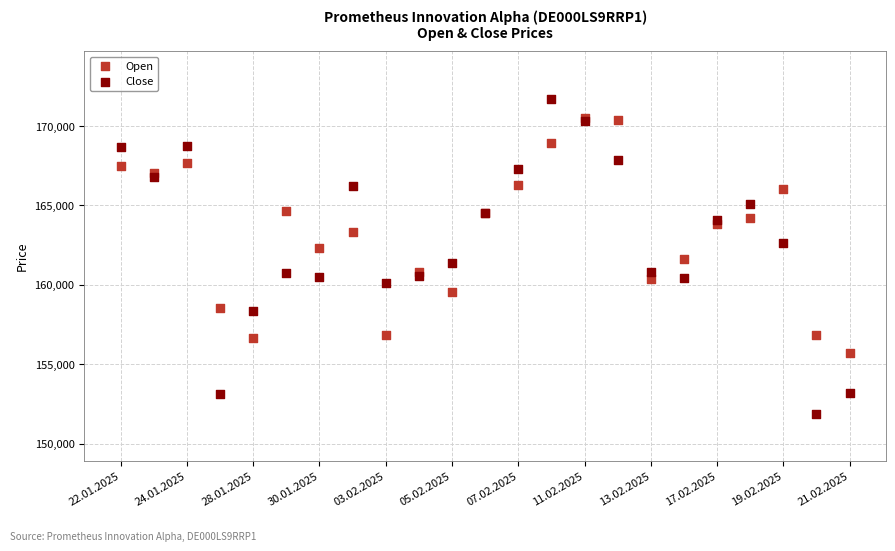

What are all the series names shown in the legend?

Open, Close